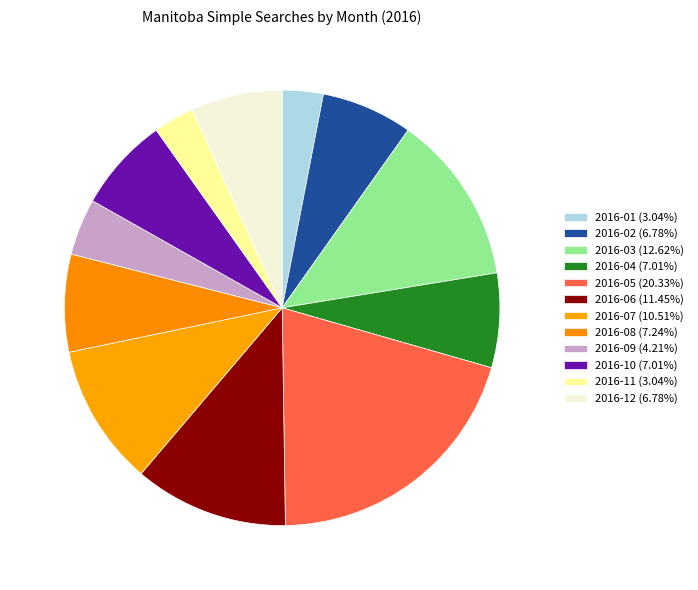

To the nearest percent, what is the difference between the 2016-05 and 2016-11 slice percentages?

17%